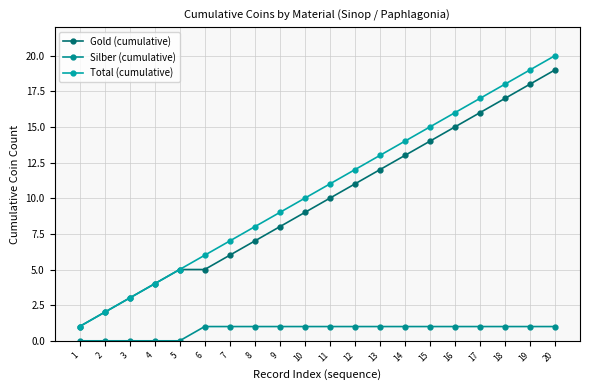

At how many categories does at least one series exceed 6?

14